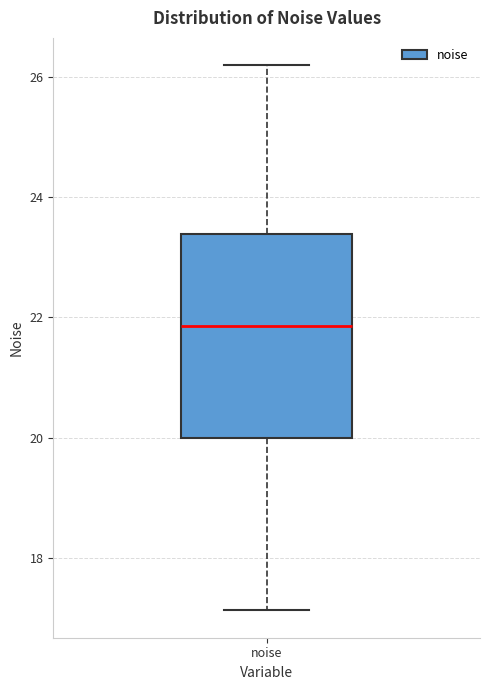

Where is the lower edge of the box for noise on the y-axis? The values are not printed on the chart, so give them approximately, as read against the axis.

20.0